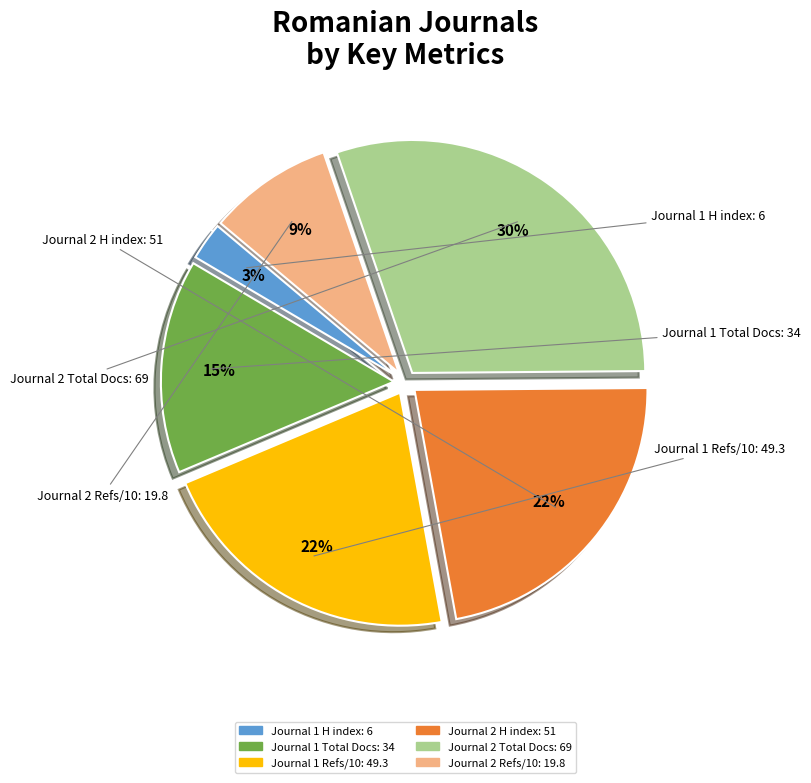

To the nearest percent, what is the average slice percentage?

17%